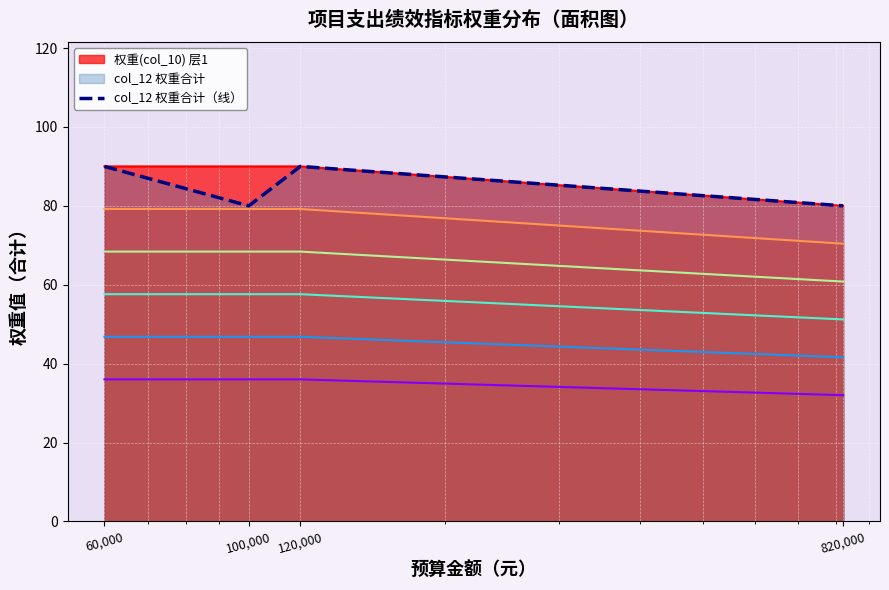

True or false: there are more than 2 points higher than both neighbors.

False